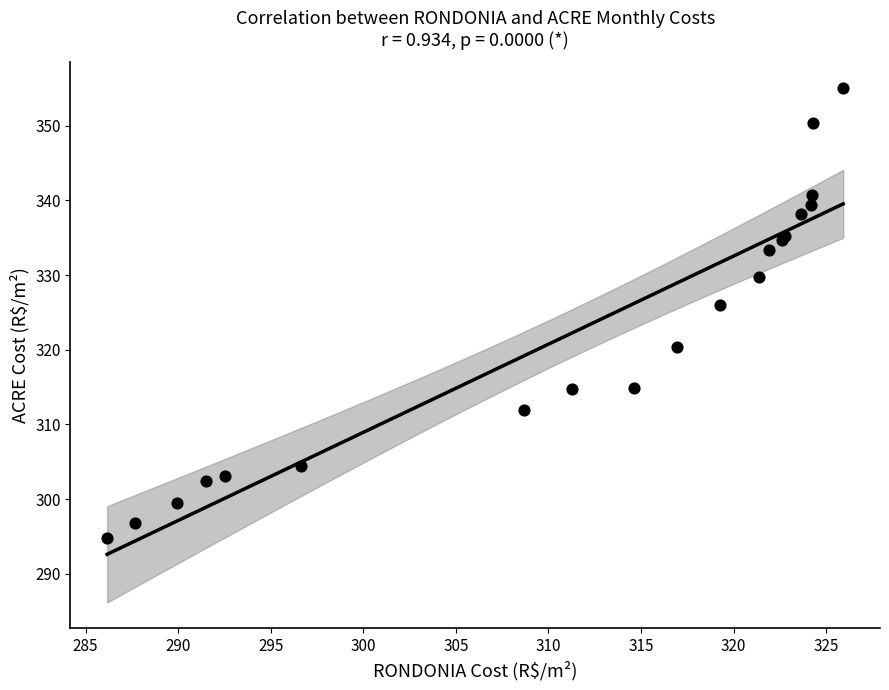

What Y value in the scatter plot is closest to 324?

326.0